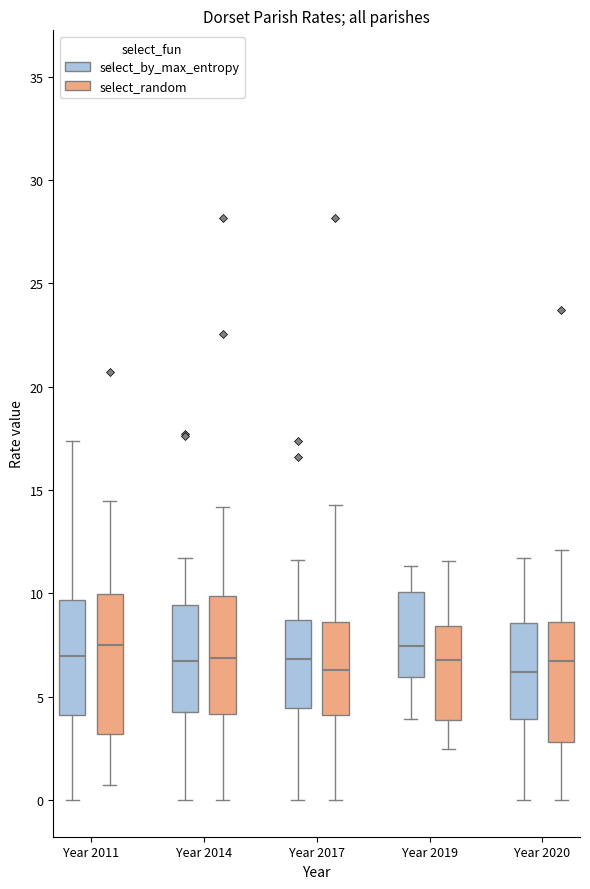

Reading left to right, transcribe this box plot: for each box, give where its median line is, the range the box spans, and where its two whiskers end, as read against the y-axis. The values are not printed on the chart, so give them approximately, as read against the axis.

Year 2011 (select_by_max_entropy): median 7.0, box 4.0 to 9.5, whiskers 0.0 to 17.5
Year 2011 (select_random): median 7.5, box 3.0 to 10.0, whiskers 0.5 to 14.5
Year 2014 (select_by_max_entropy): median 6.5, box 4.0 to 9.5, whiskers 0.0 to 11.5
Year 2014 (select_random): median 7.0, box 4.0 to 10.0, whiskers 0.0 to 14.0
Year 2017 (select_by_max_entropy): median 7.0, box 4.5 to 8.5, whiskers 0.0 to 11.5
Year 2017 (select_random): median 6.5, box 4.0 to 8.5, whiskers 0.0 to 14.5
Year 2019 (select_by_max_entropy): median 7.5, box 6.0 to 10.0, whiskers 4.0 to 11.5
Year 2019 (select_random): median 7.0, box 4.0 to 8.5, whiskers 2.5 to 11.5
Year 2020 (select_by_max_entropy): median 6.0, box 4.0 to 8.5, whiskers 0.0 to 11.5
Year 2020 (select_random): median 7.0, box 3.0 to 8.5, whiskers 0.0 to 12.0